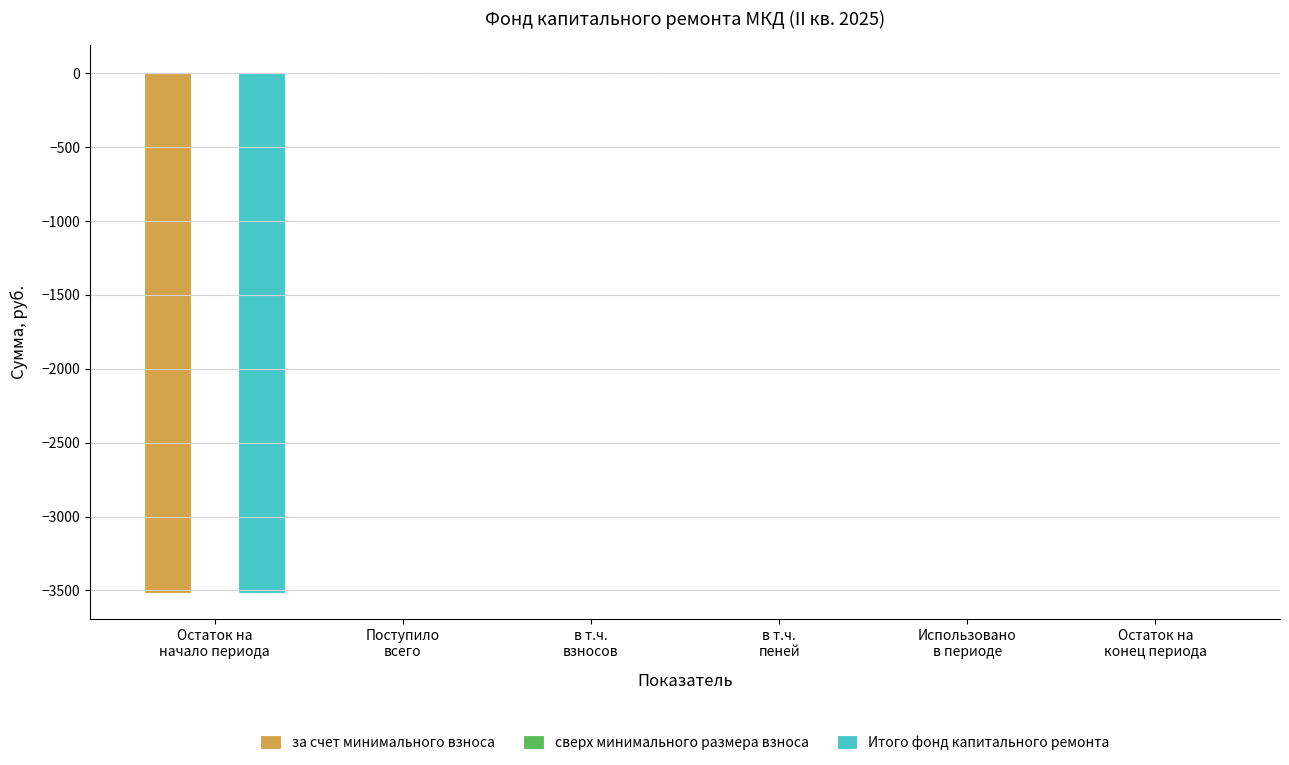

Rank the categories by за счет минимального взноса value from lowest to highest.

Остаток на
начало периода, Использовано
в периоде, Остаток на
конец периода, в т.ч.
пеней, в т.ч.
взносов, Поступило
всего